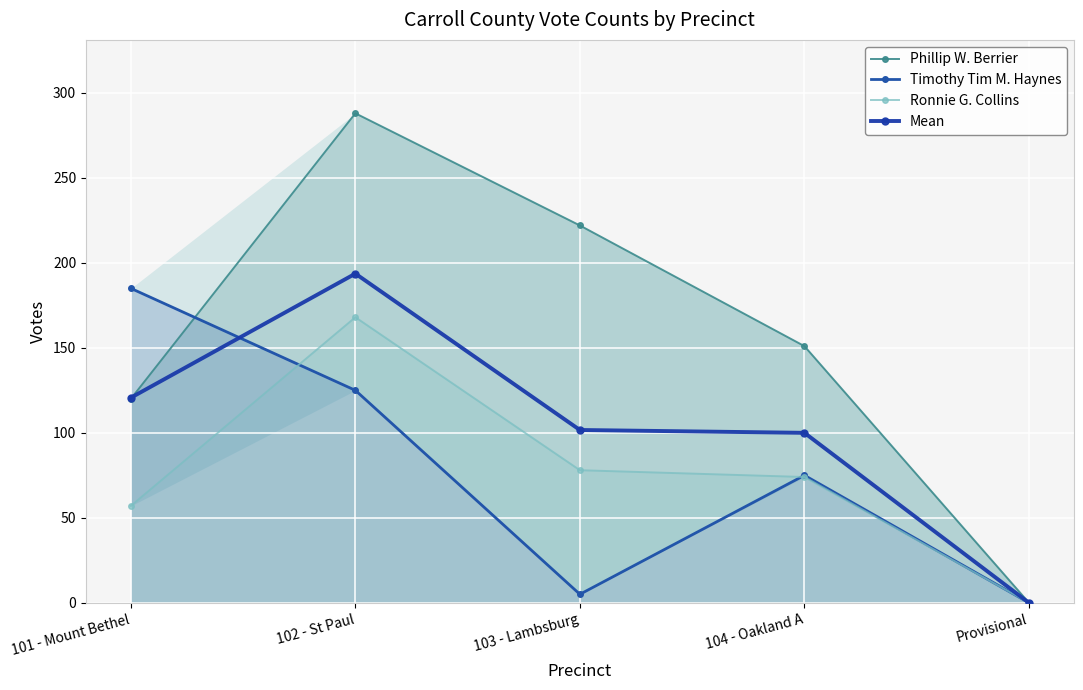

Read the Ronnie G. Collins value at 103 - Lambsburg.

78.0